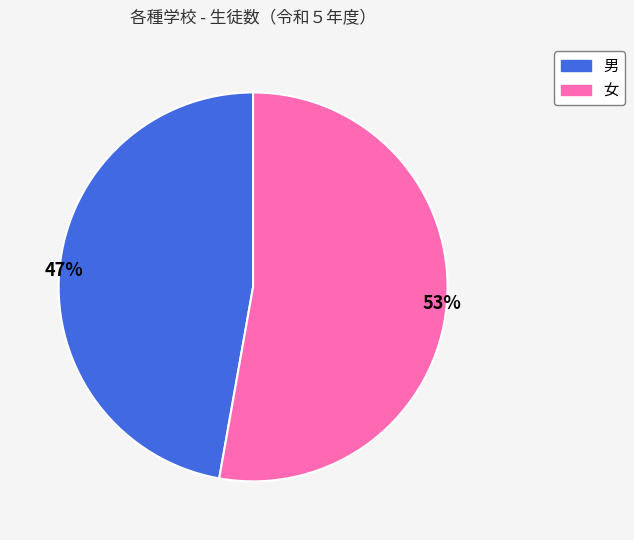

Which category has the smallest portion of the pie?

男